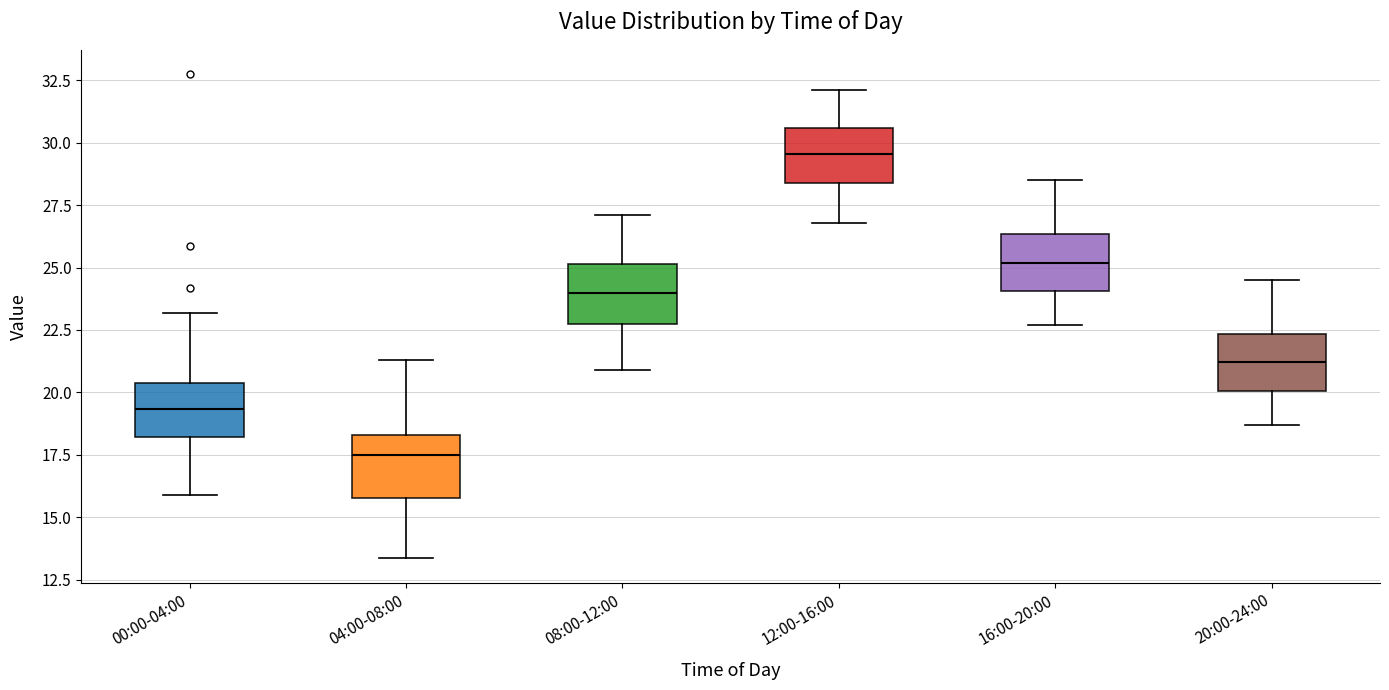

Reading left to right, transcribe this box plot: for each box, give where its median line is, the range the box spans, and where its two whiskers end, as read against the y-axis. The values are not printed on the chart, so give them approximately, as read against the axis.

00:00-04:00: median 19.5, box 18.0 to 20.5, whiskers 16.0 to 23.0
04:00-08:00: median 17.5, box 16.0 to 18.5, whiskers 13.5 to 21.5
08:00-12:00: median 24.0, box 22.5 to 25.0, whiskers 21.0 to 27.0
12:00-16:00: median 29.5, box 28.5 to 30.5, whiskers 27.0 to 32.0
16:00-20:00: median 25.0, box 24.0 to 26.5, whiskers 22.5 to 28.5
20:00-24:00: median 21.0, box 20.0 to 22.5, whiskers 18.5 to 24.5